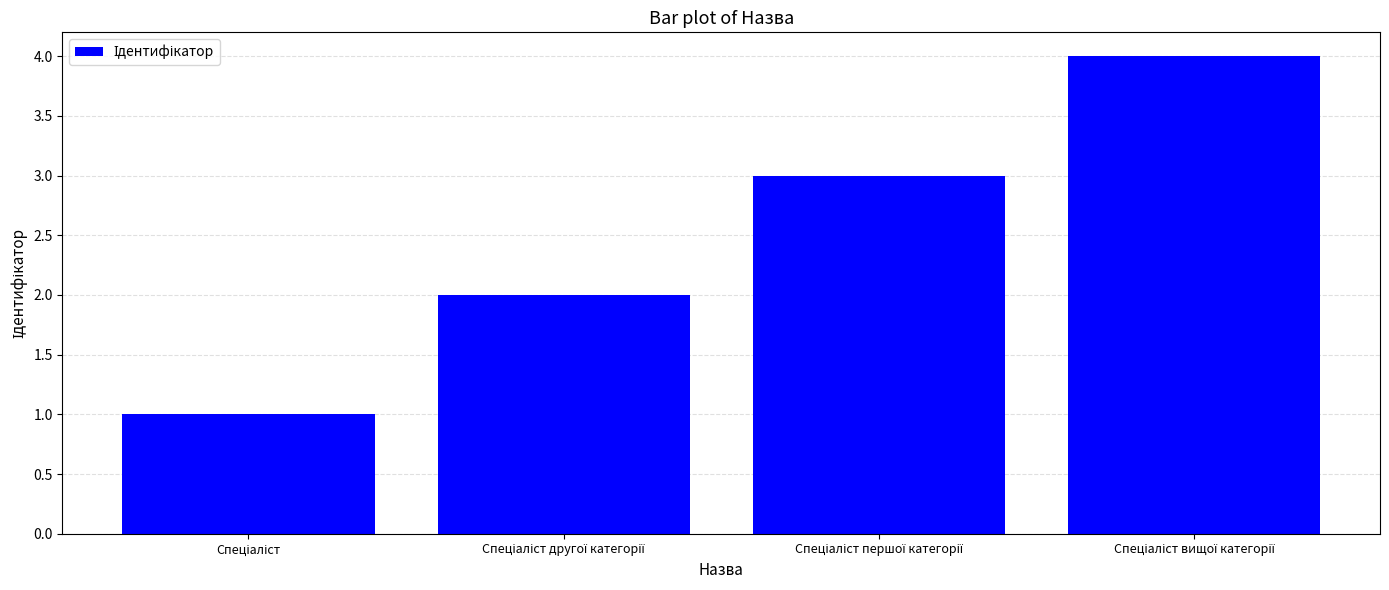

What is the sum of all values?

10